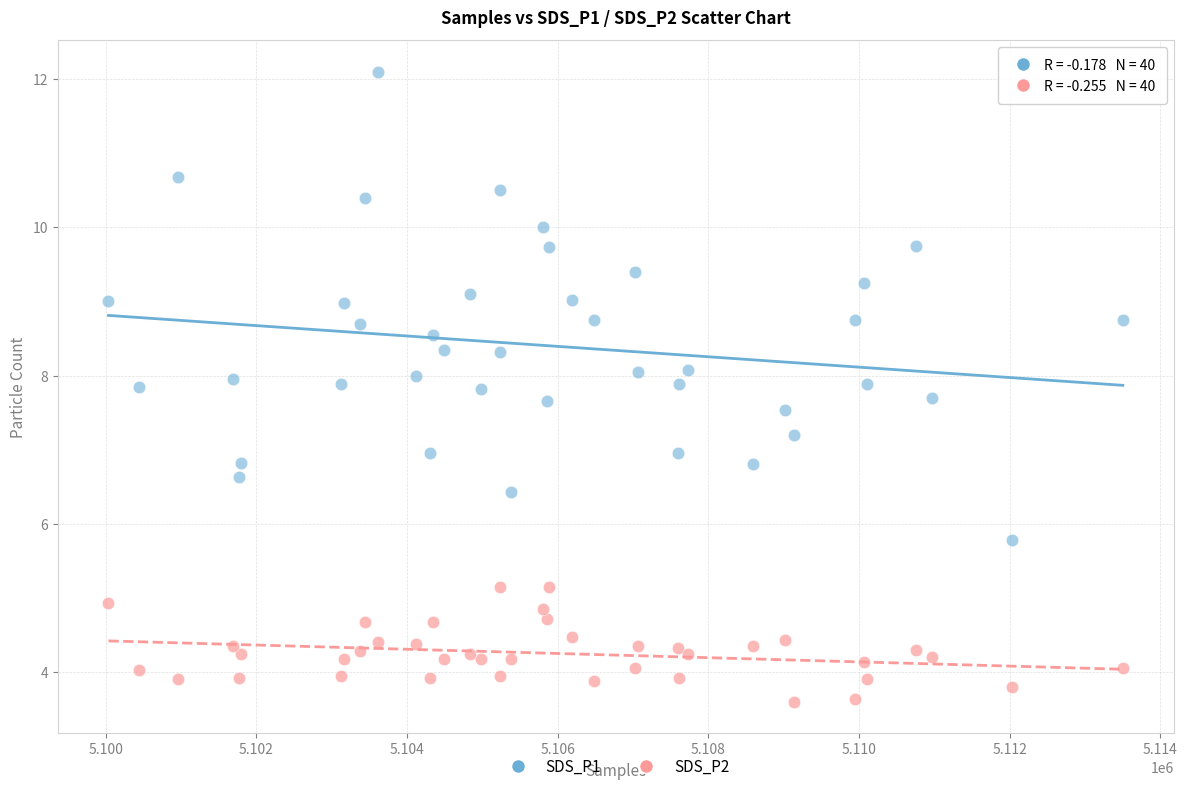

Which series reaches the maximum Y coordinate?

SDS_P1